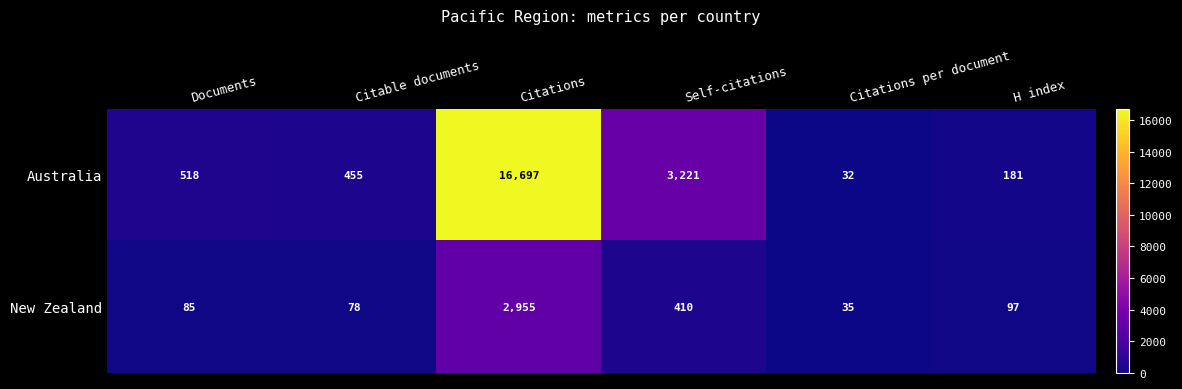

How many categories are shown in the chart?

6